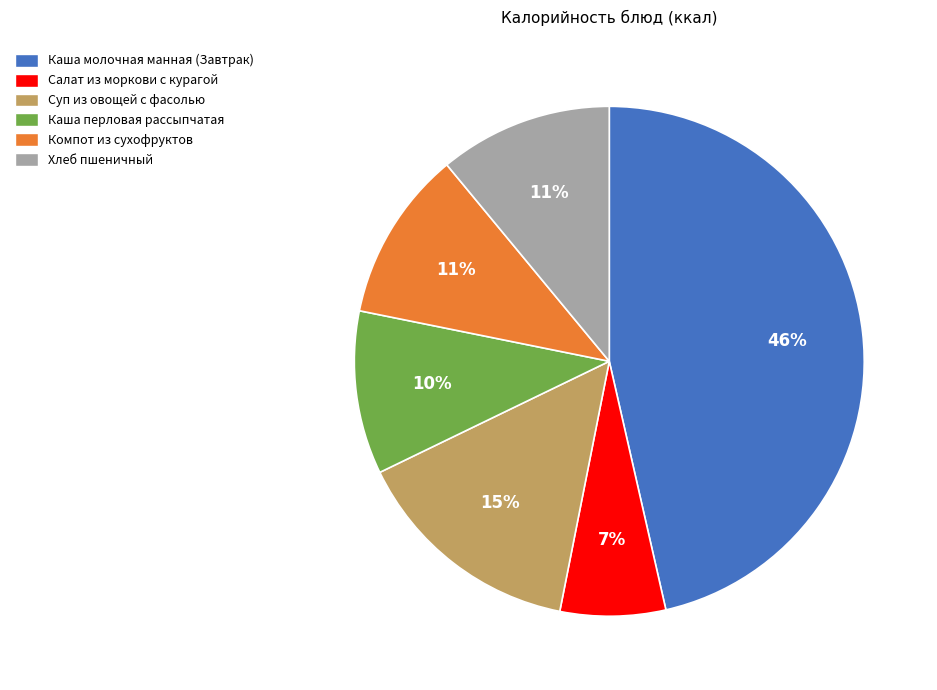

To the nearest percent, what portion does Каша молочная манная (Завтрак) represent?

46%